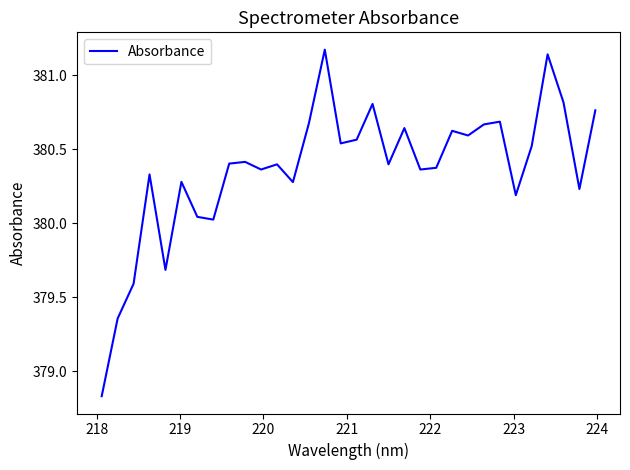

What is the difference between the maximum and minimum values?

2.3